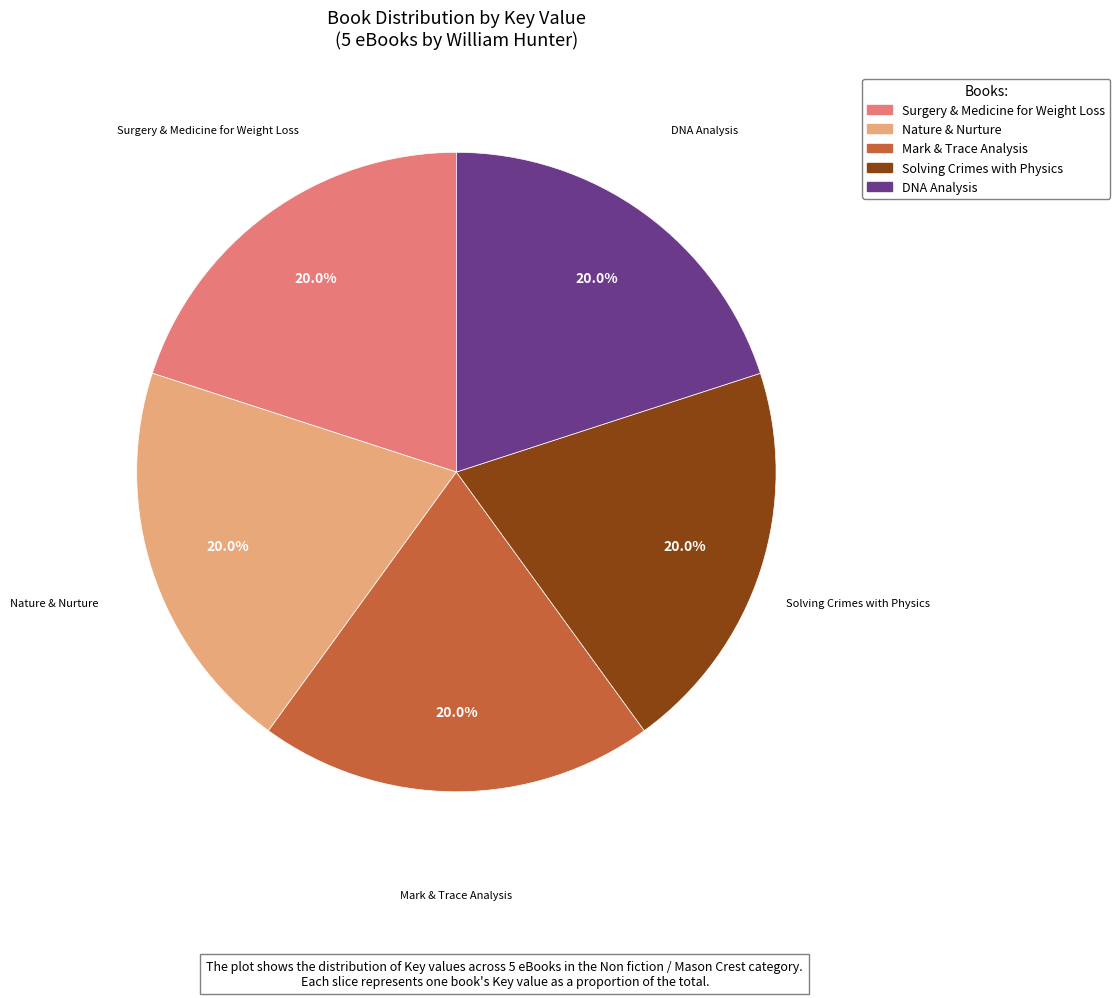

How many slices are in this pie chart?

5